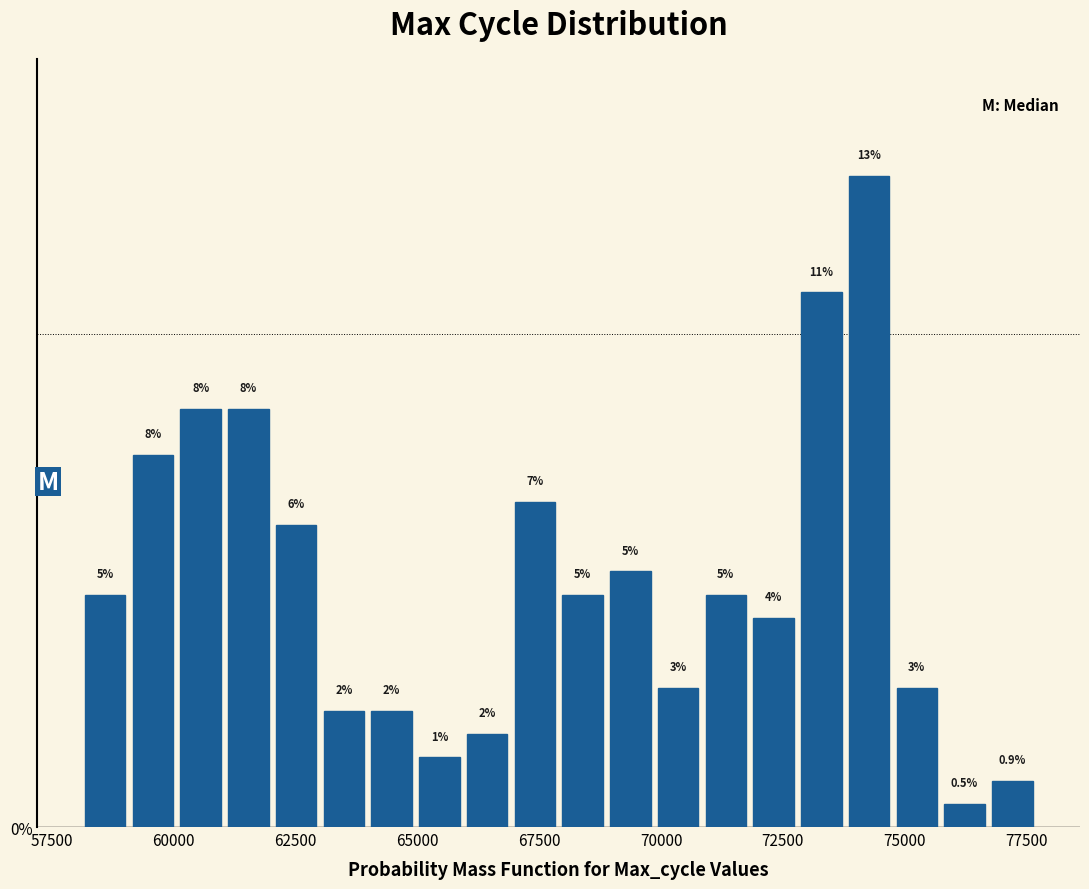

Around what value on the x-axis is the tallest bar? Give the approximate position of its centre, as read against the axis.

74500